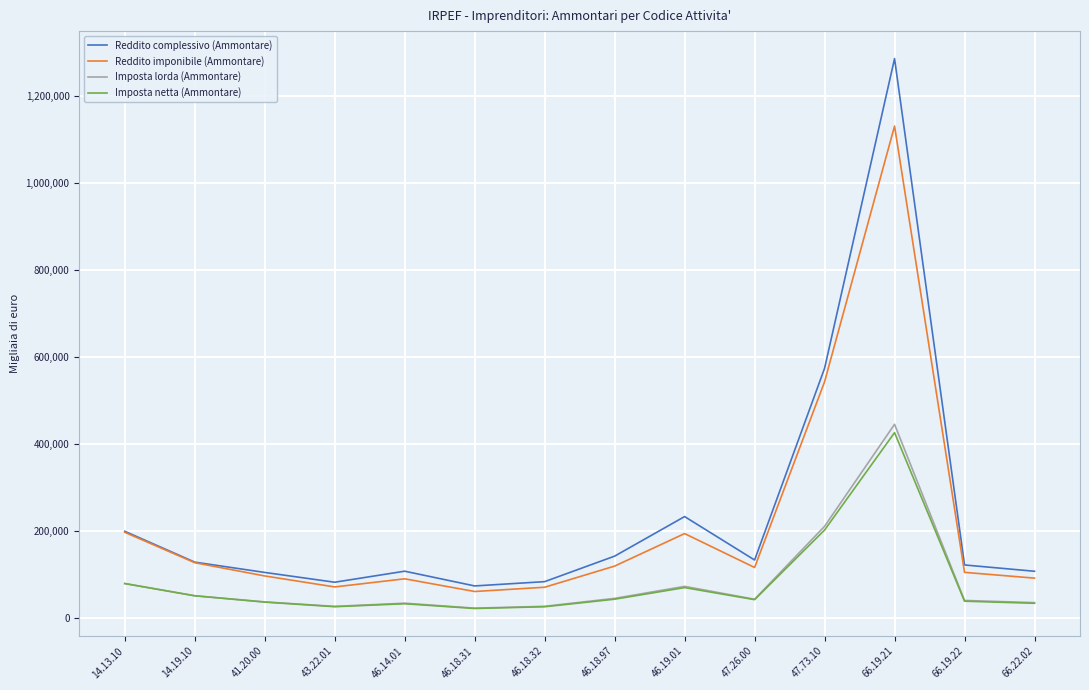

What is the maximum value for Reddito complessivo (Ammontare)?

1284830